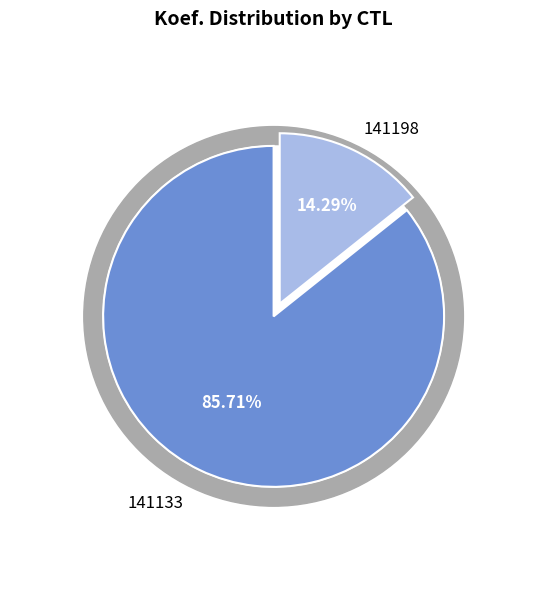

To the nearest percent, what is the difference between the 141133 and 141198 slice percentages?

71%